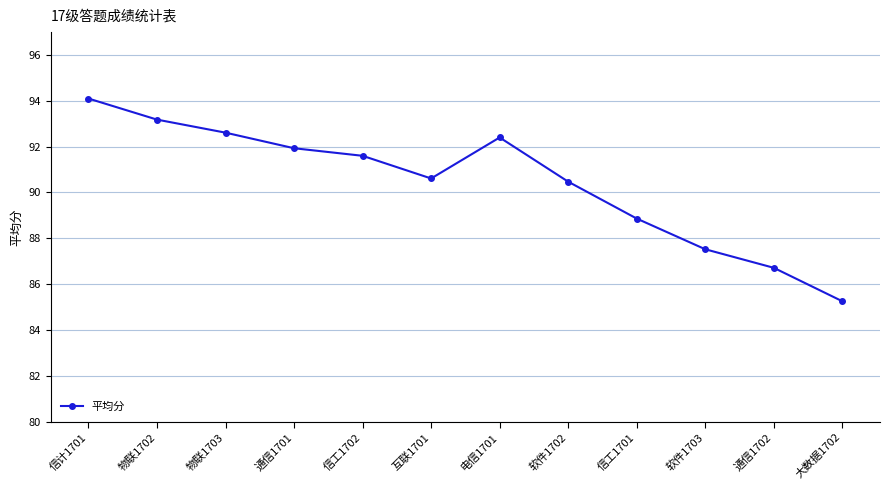

What is the greatest value displayed?

94.1